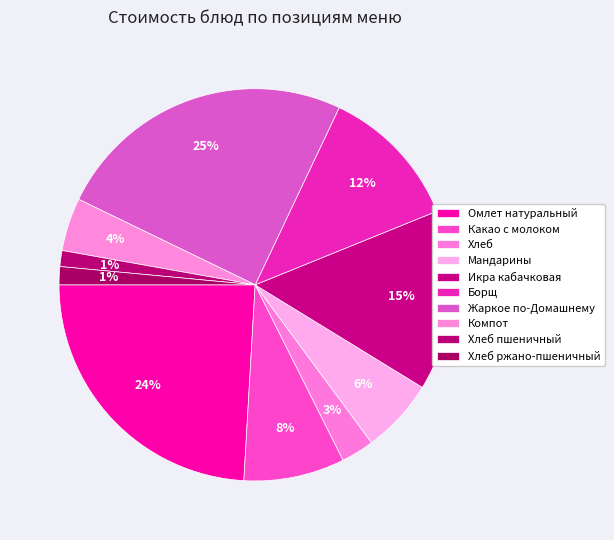

Is Хлеб пшеничный the majority of the pie?

No